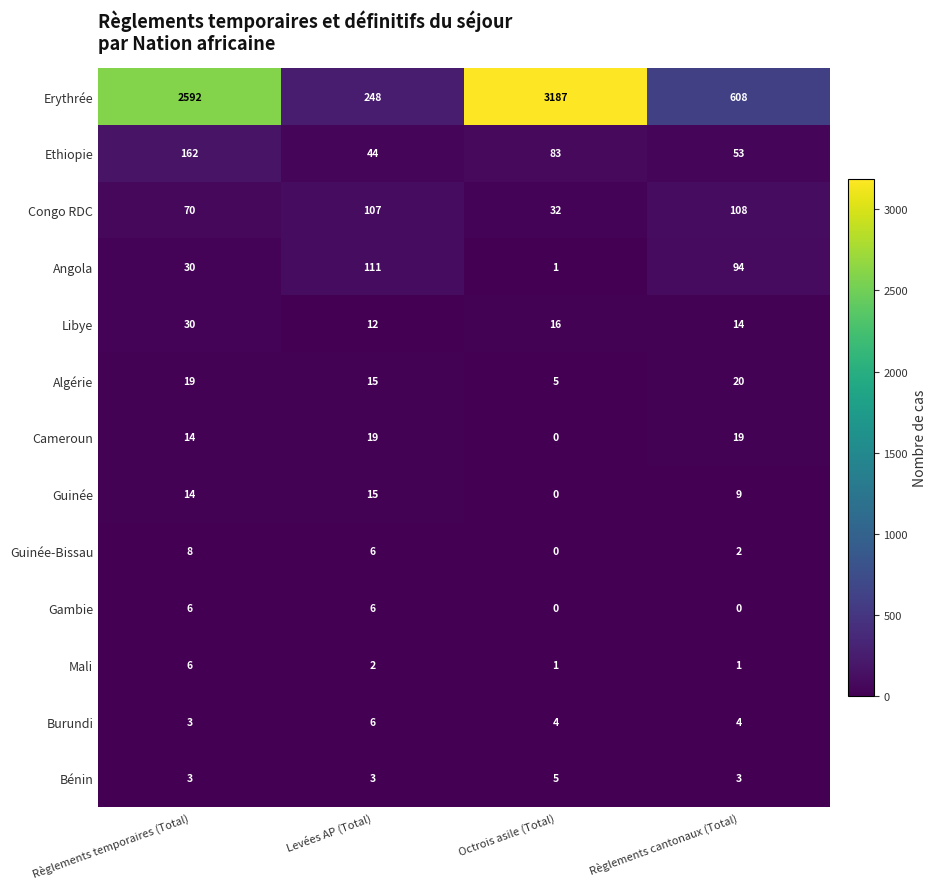

What is the difference between the highest and lowest values at Octrois asile (Total)?

3187